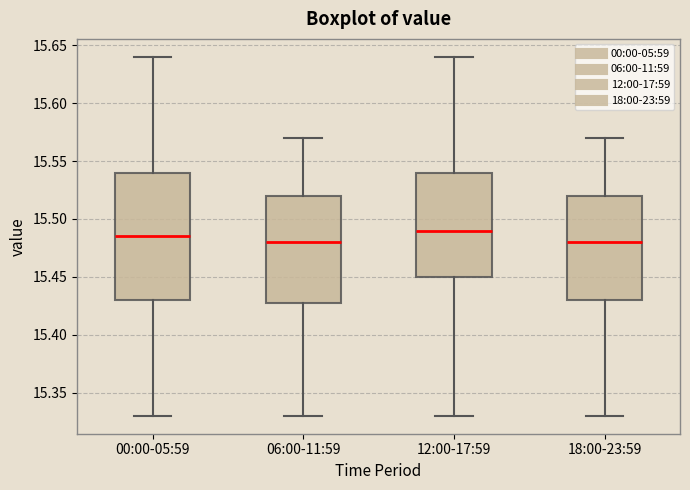

Where does the upper whisker of the box for 00:00-05:59 end on the y-axis? The values are not printed on the chart, so give them approximately, as read against the axis.

15.640